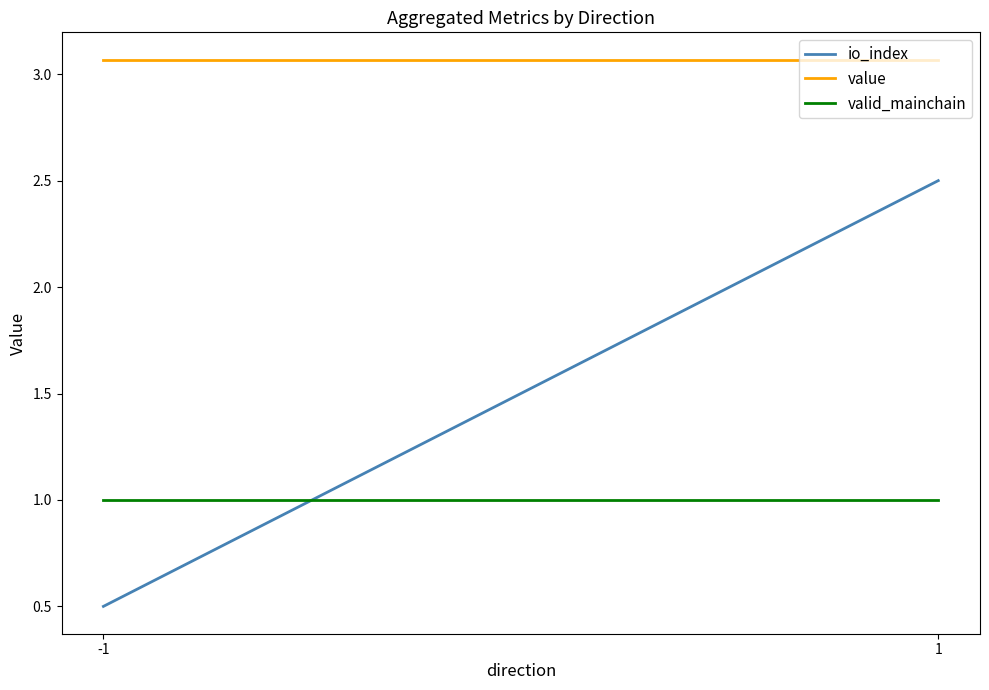

Is the value of value at 1 greater than the value of io_index at -1?

Yes